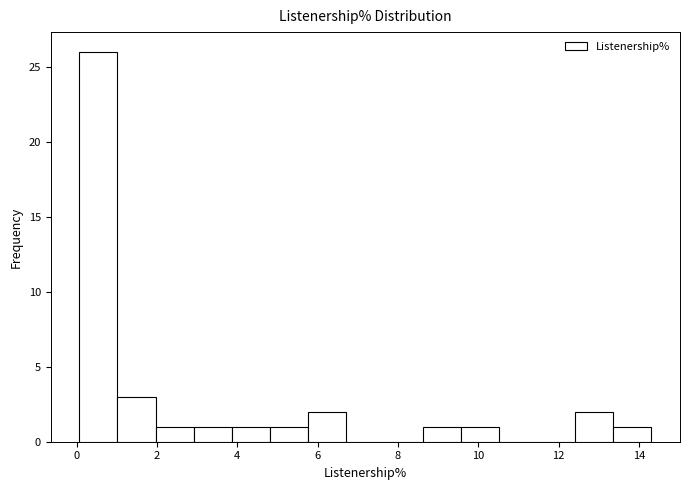

How tall is the bar that spans 3.8 to 4.8 on the x-axis? Neither the bar edges nor the heights are printed on the chart, so give them approximately, as read against the axes.

1